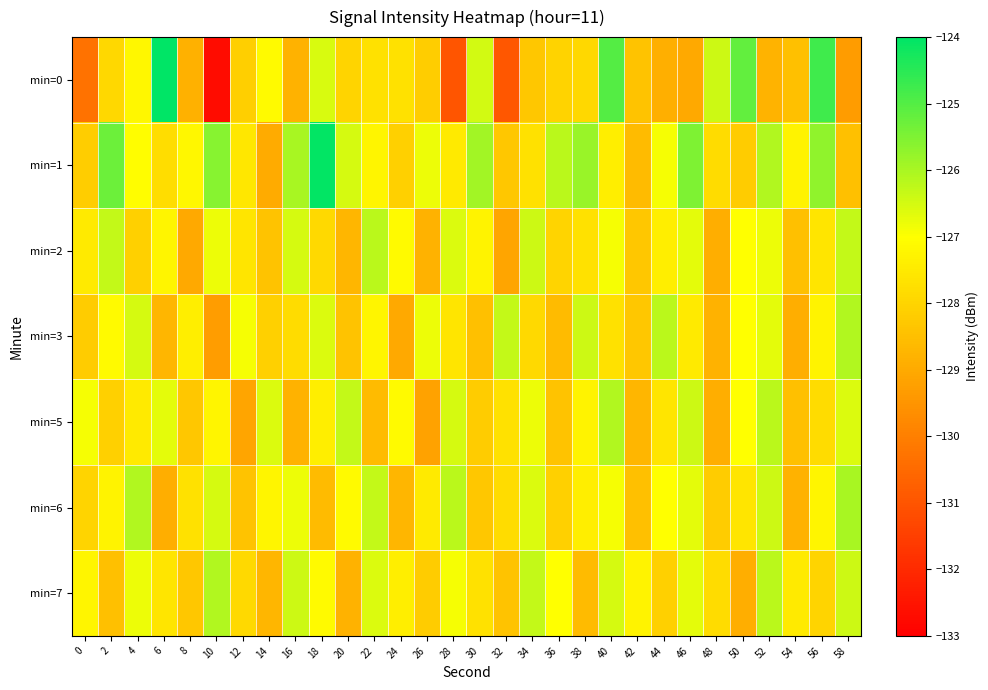

Which series has the widest spread of values?

min=0